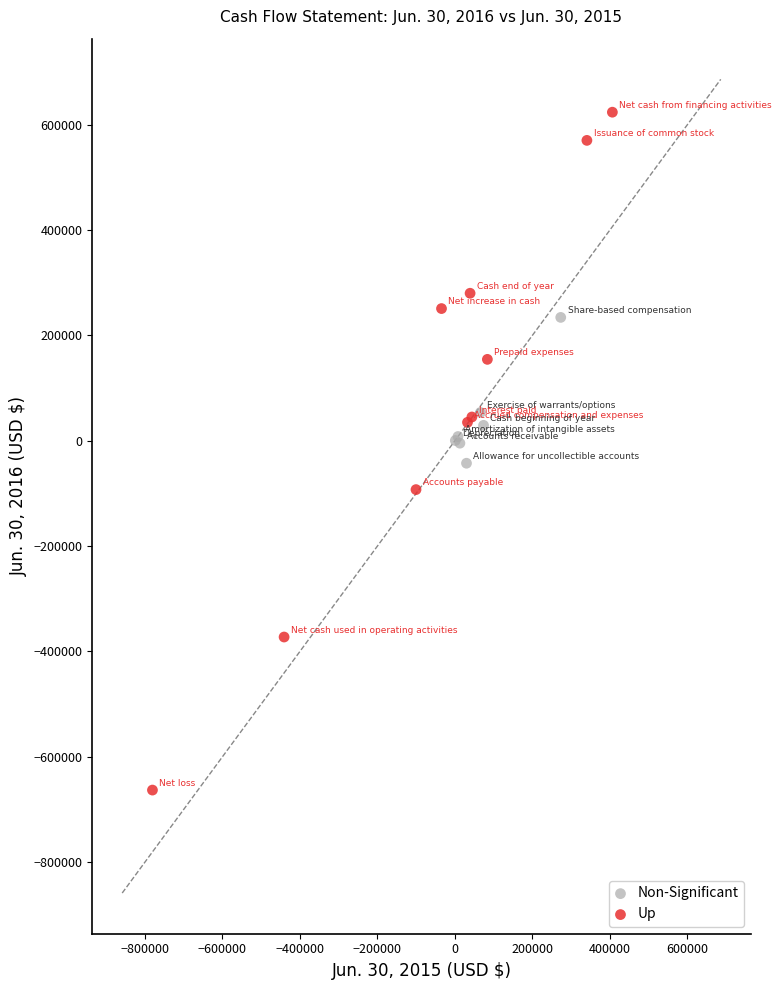

Which series reaches the minimum Y coordinate?

Up